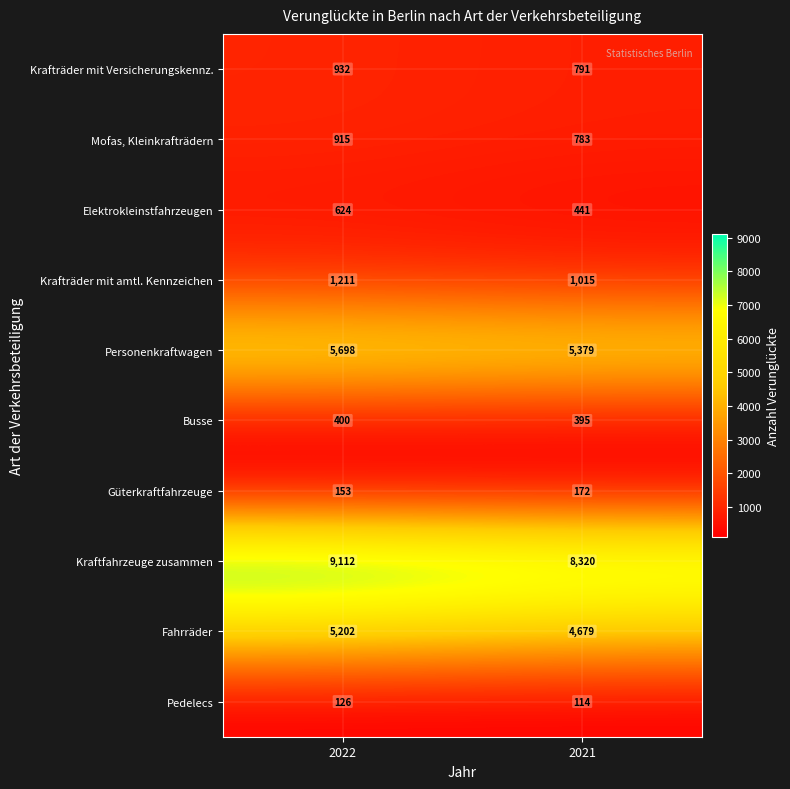

The value of Fahrräder at 2022 is 2120. True or false?

False